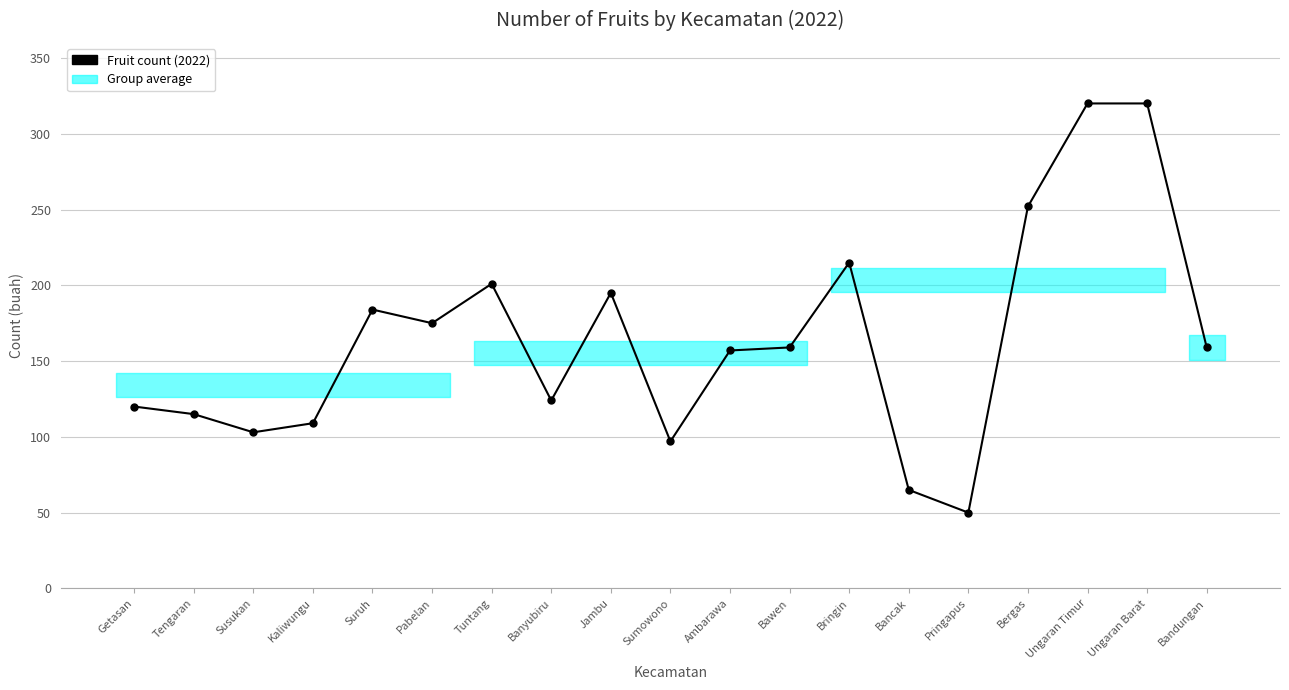

What is the difference between the values at Kaliwungu and Tengaran?

6